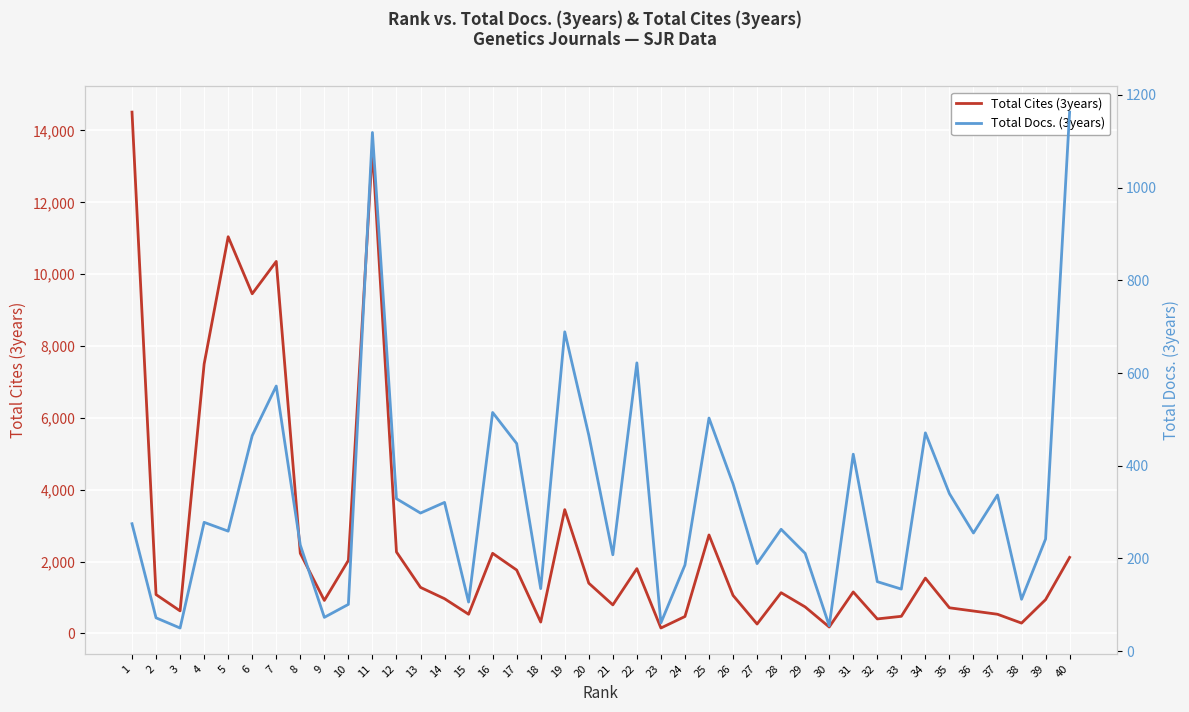

At which label does Total Docs. (3years) first exceed 275?

4